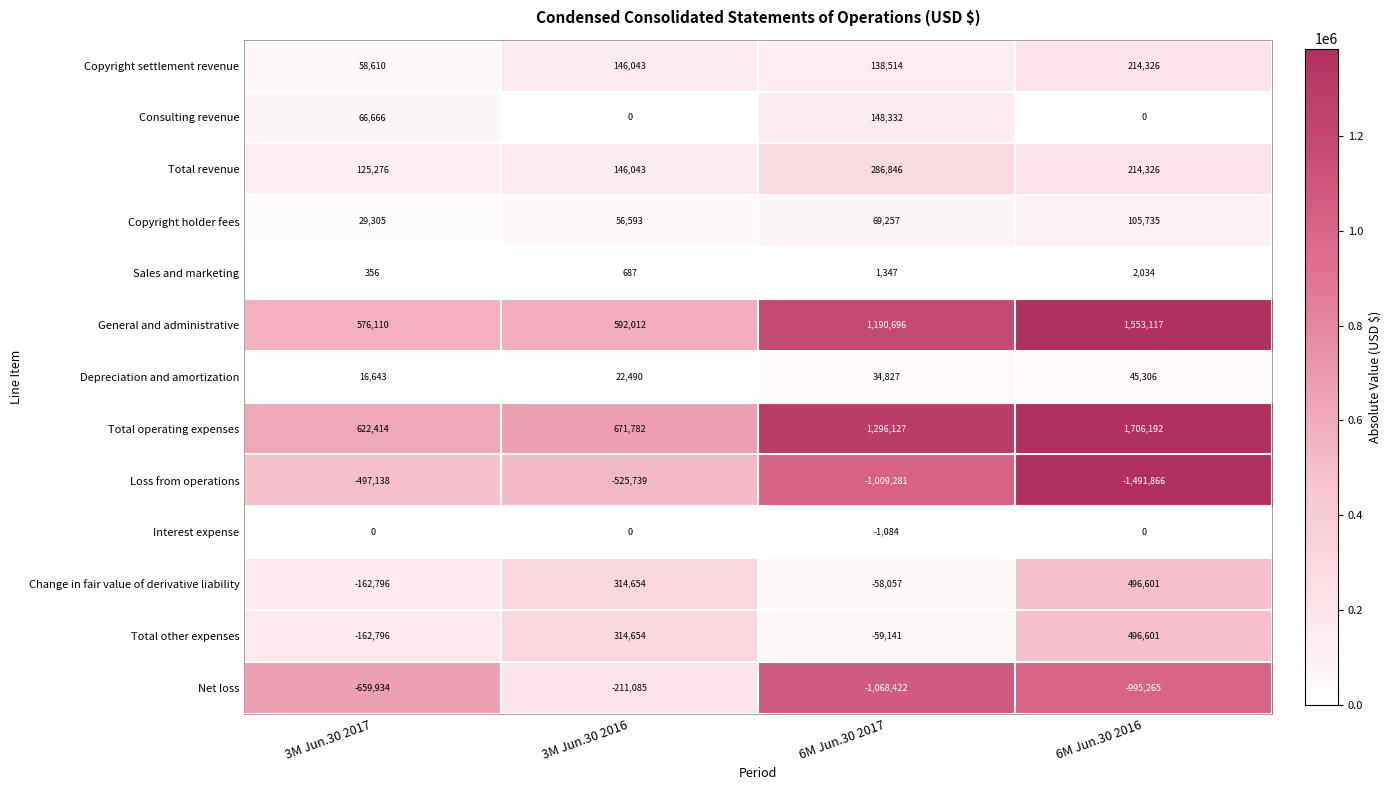

What is the difference between the second highest and second lowest values in the General and administrative series?

598684